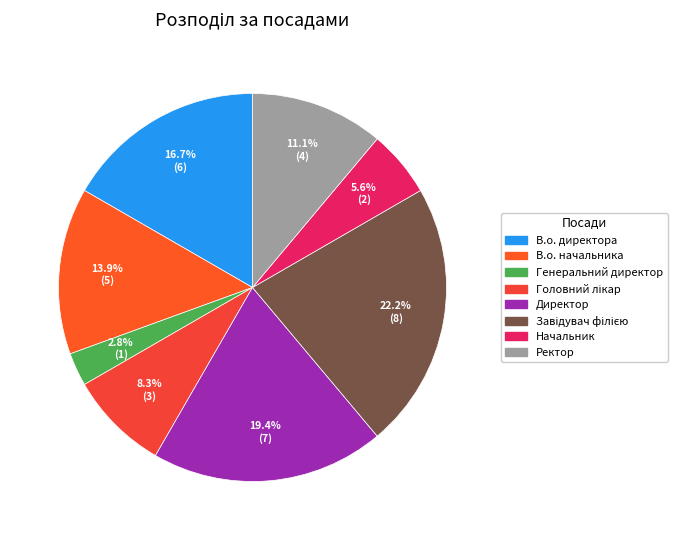

To the nearest percent, what portion does Ректор represent?

11%